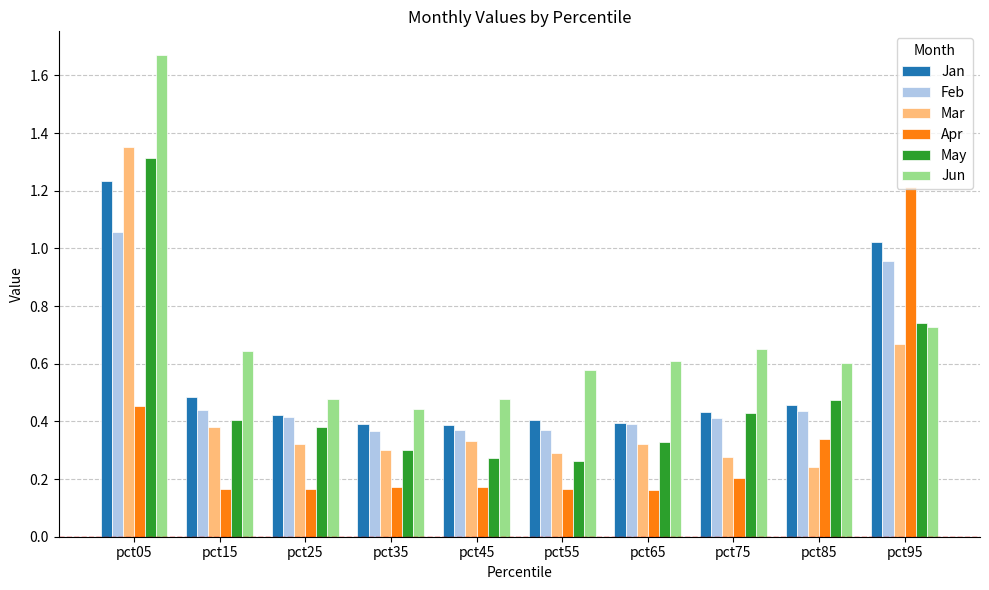

How many groups of bars are there?

10